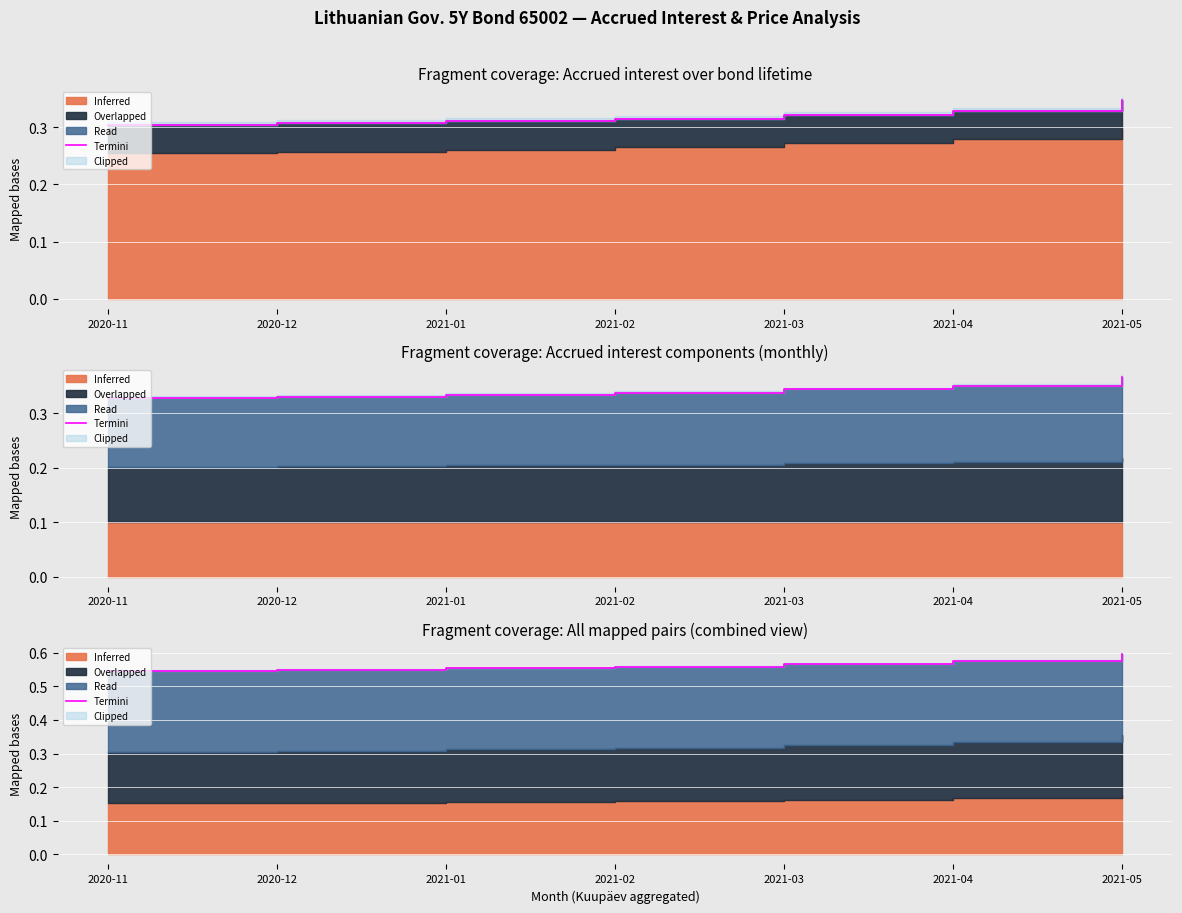

What position from the right is 2021-03?

3